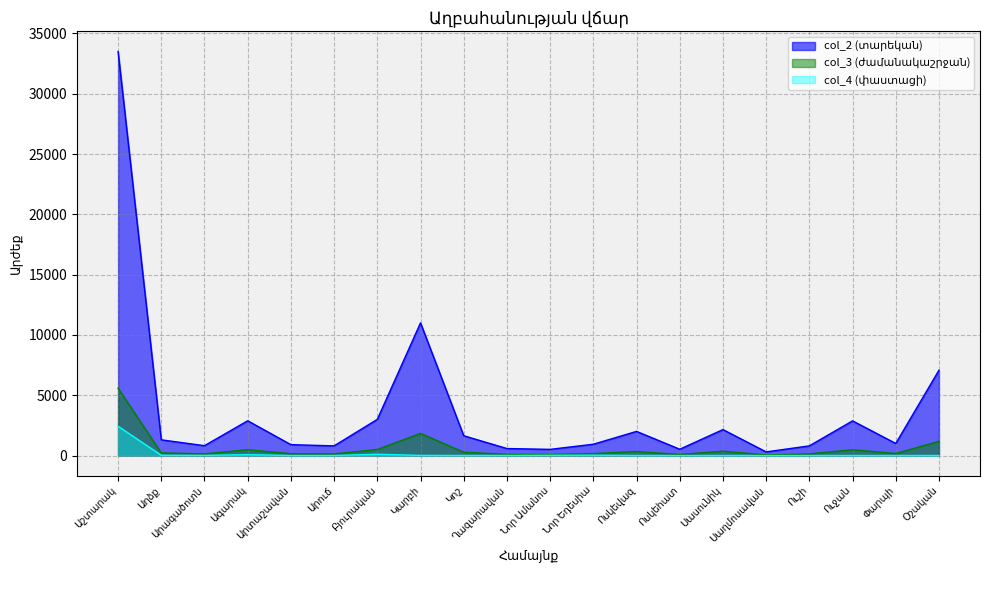

Where is col_3 (ժամանակաշրջան) nearest to the value 2816?

Կարբի